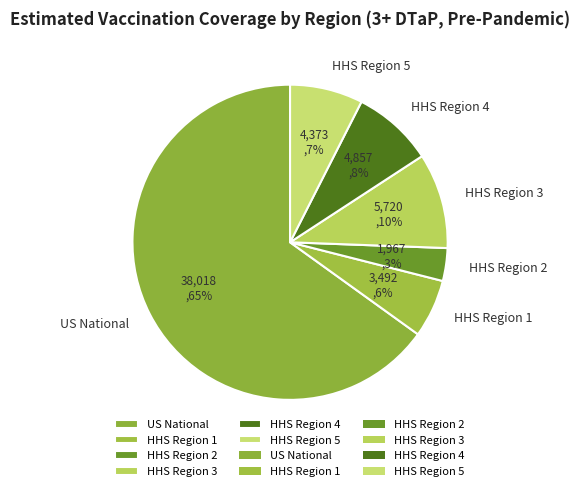

What percentage is the HHS Region 1 slice, to the nearest percent?

6%